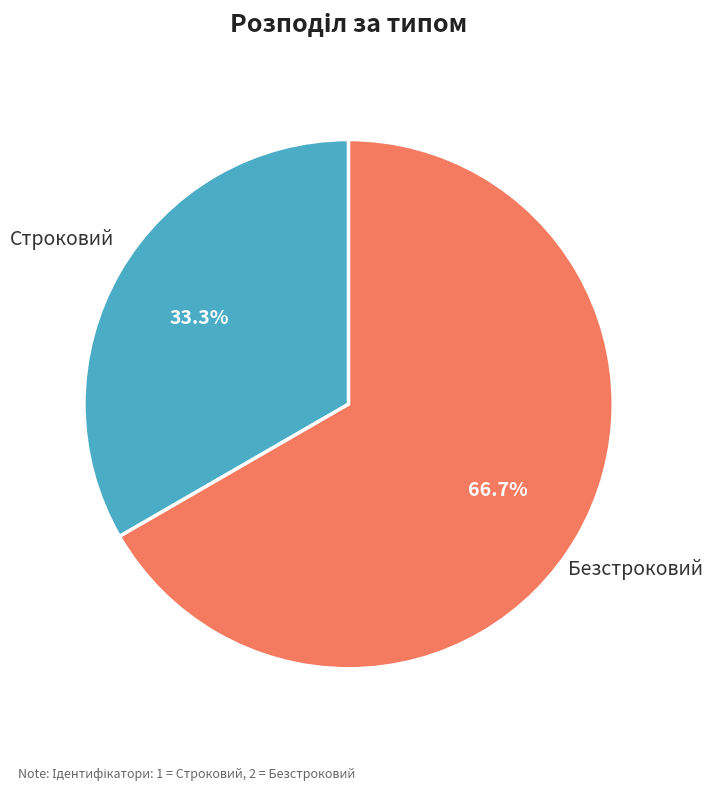

The Строковий slice represents 26% of the pie. True or false?

False